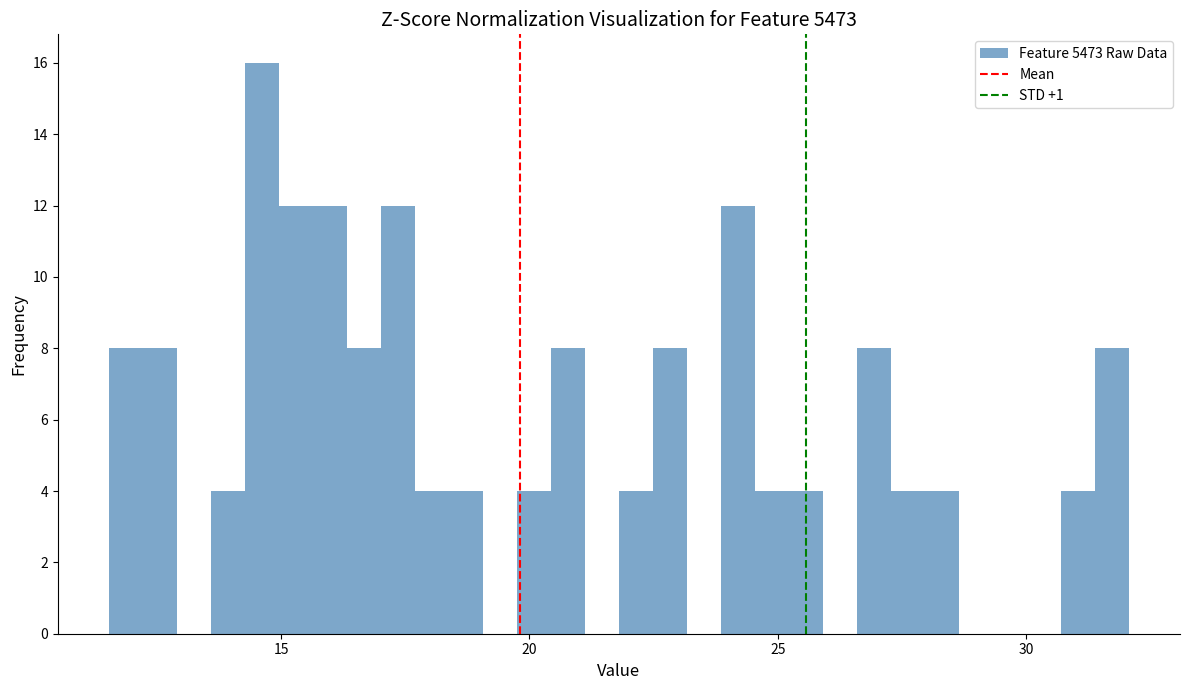

Around what value on the x-axis is the tallest bar? Give the approximate position of its centre, as read against the axis.

14.5